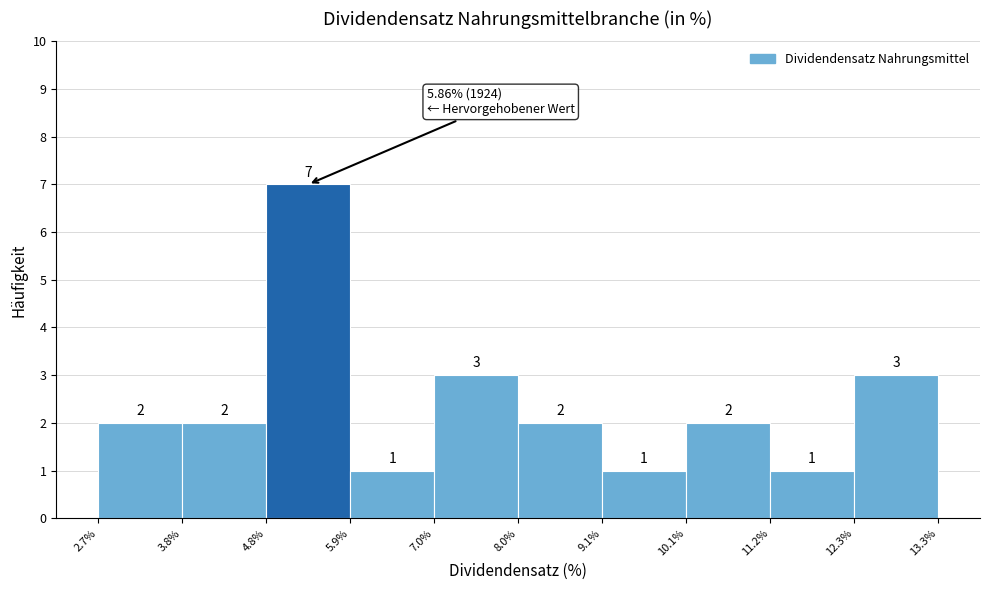

How tall is the bar that spans 5.9% to 7.0% on the x-axis?

1